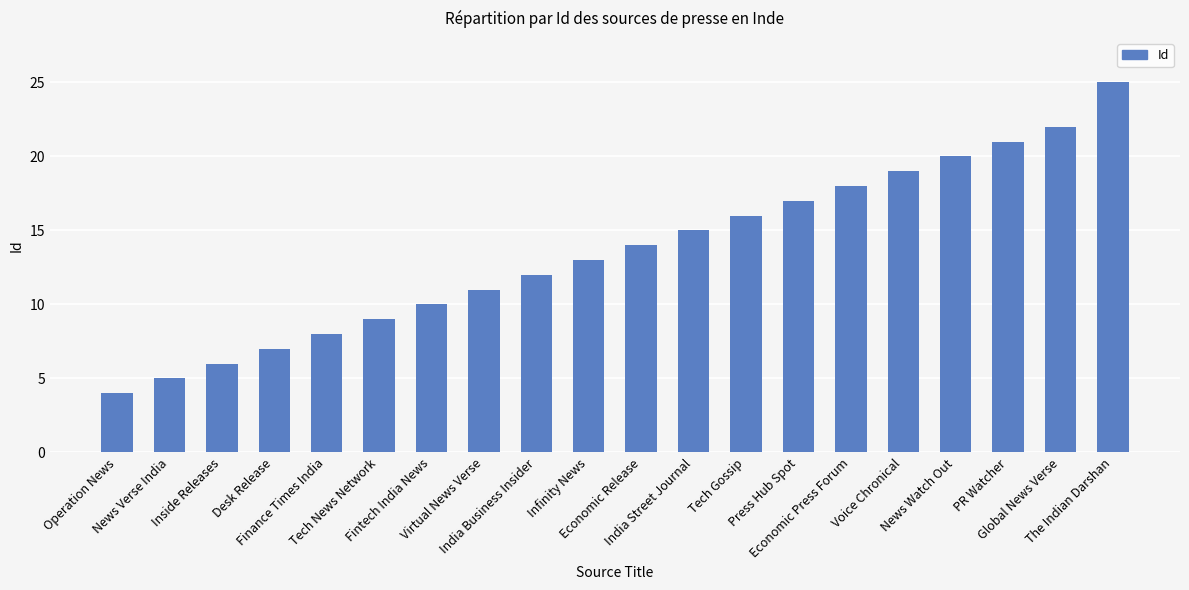

List the labels in order of value, largest first.

The Indian Darshan, Global News Verse, PR Watcher, News Watch Out, Voice Chronical, Economic Press Forum, Press Hub Spot, Tech Gossip, India Street Journal, Economic Release, Infinity News, India Business Insider, Virtual News Verse, Fintech India News, Tech News Network, Finance Times India, Desk Release, Inside Releases, News Verse India, Operation News